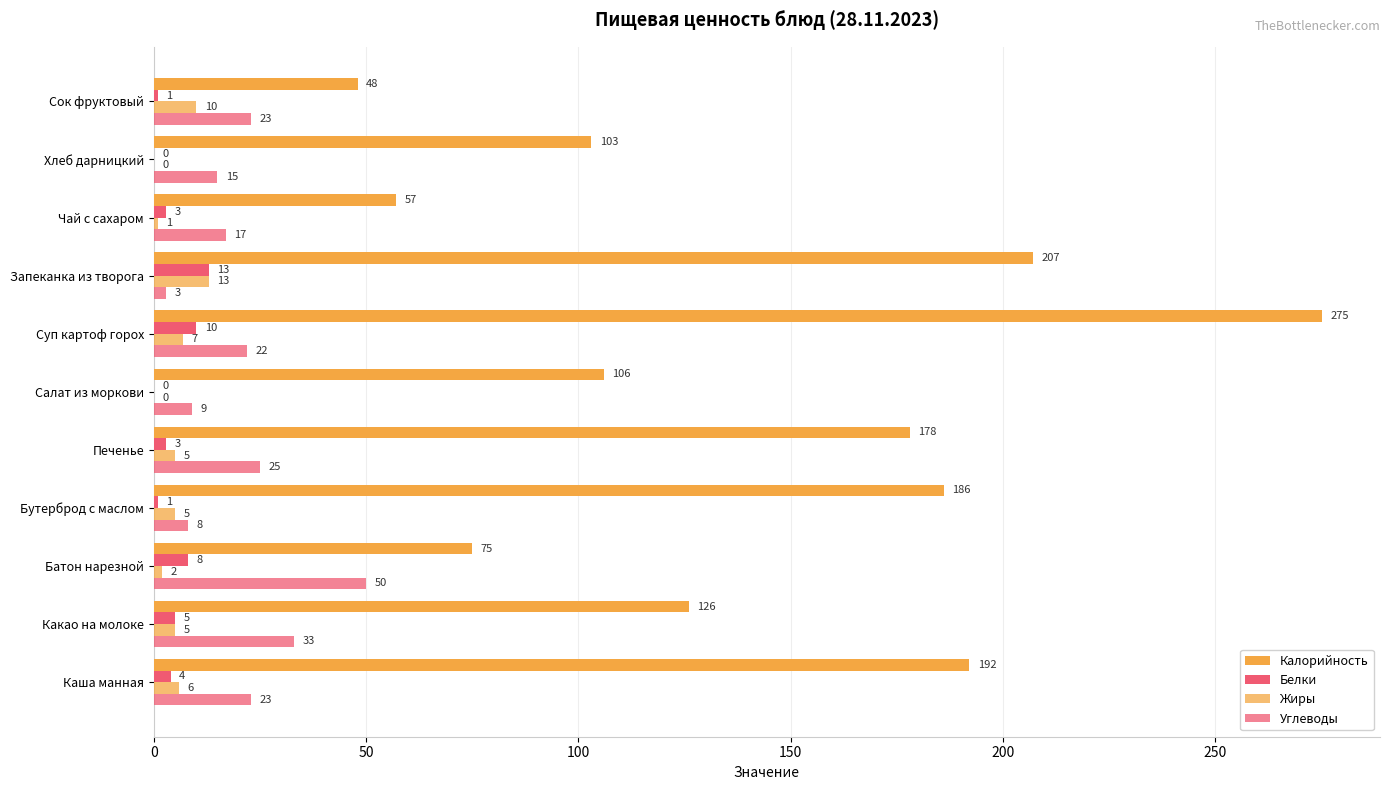

What is the label of the 4th bar from the right?

Запеканка из творога